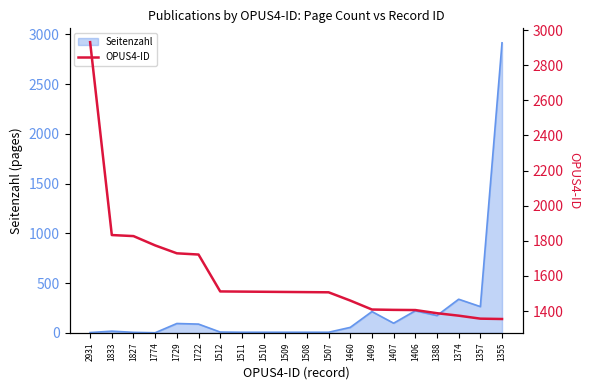

Approximately how many times larger is the value at 1827 compared to 1508?

1.2